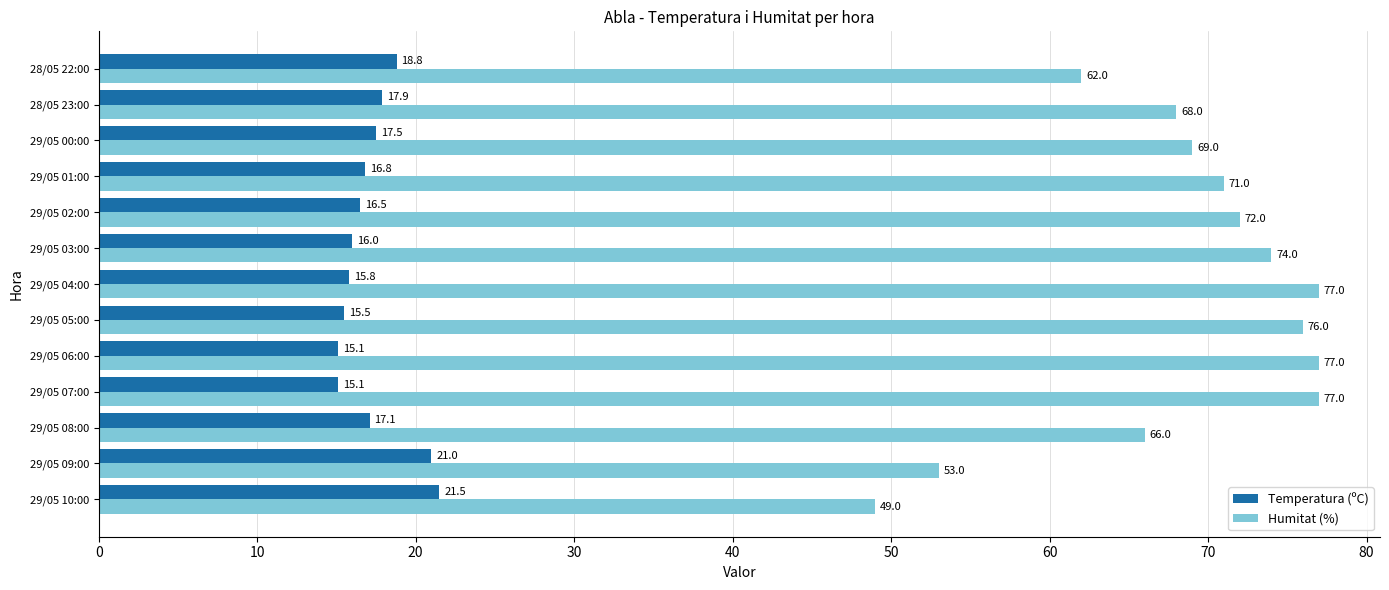

What is the difference between the highest and lowest values at 29/05 06:00?

61.9